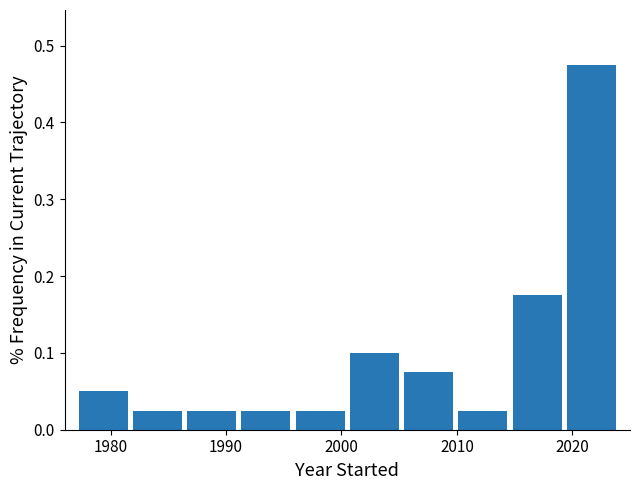

Reading left to right, transcribe this chart: for each bar, give the range it covers on the x-axis and its height. Neither the bar edges nor the heights are printed on the chart, so give them approximately, as read against the axes.

1977.0 to 1981.7: 0.05
1981.7 to 1986.4: 0.03
1986.4 to 1991.1: 0.03
1991.1 to 1995.8: 0.03
1995.8 to 2000.5: 0.03
2000.5 to 2005.2: 0.10
2005.2 to 2009.9: 0.08
2009.9 to 2014.6: 0.03
2014.6 to 2019.3: 0.18
2019.3 to 2024.0: 0.48